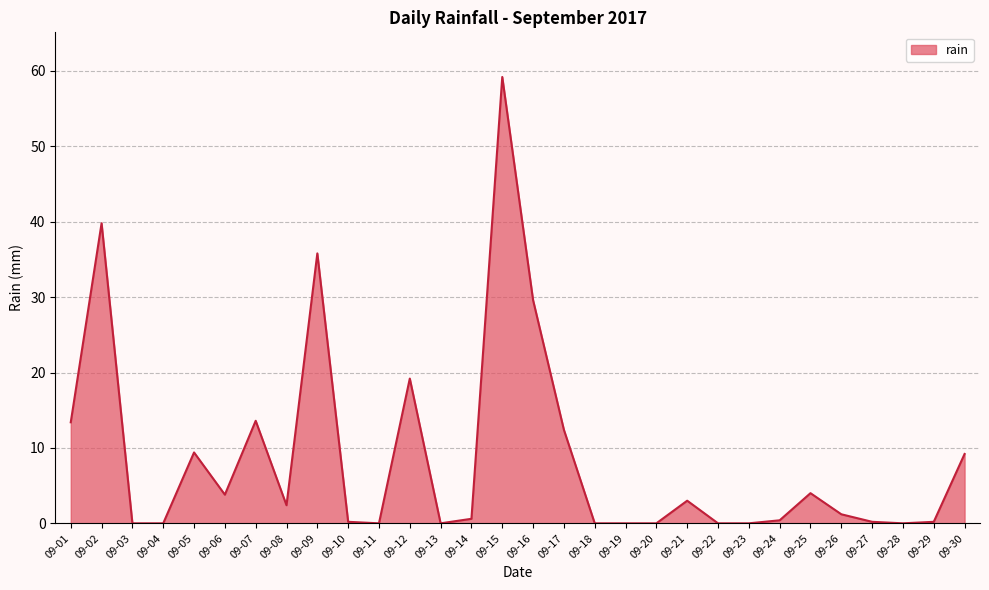

Read the value at 09-12.

19.2